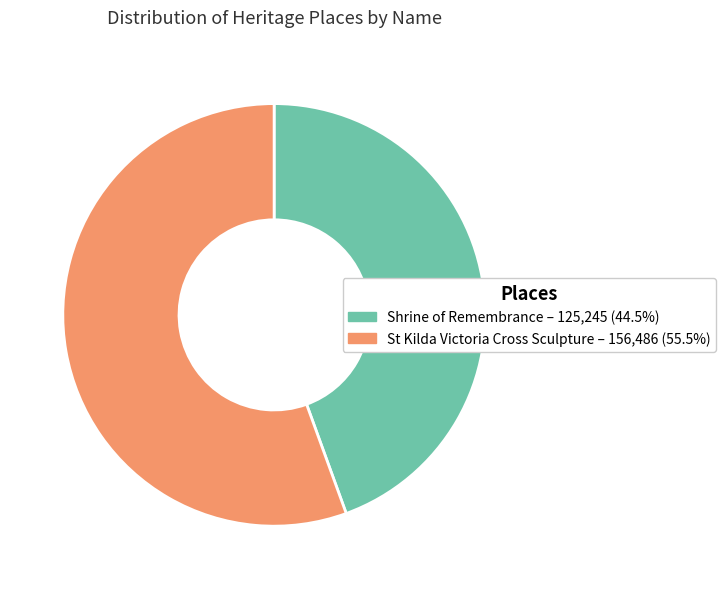

How many segments does this pie chart have?

2